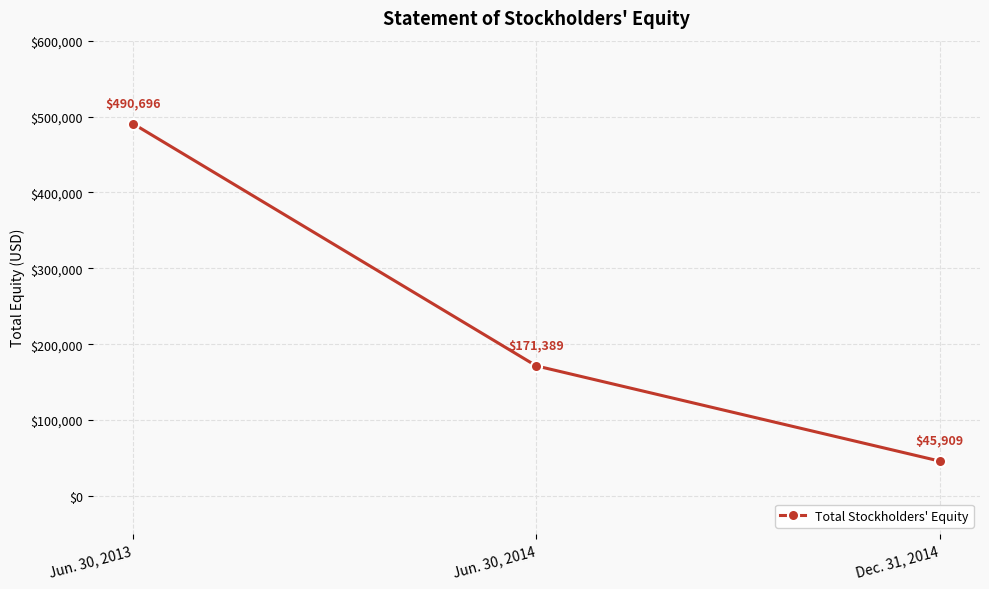

What value does the data have at Dec. 31, 2014?

45909